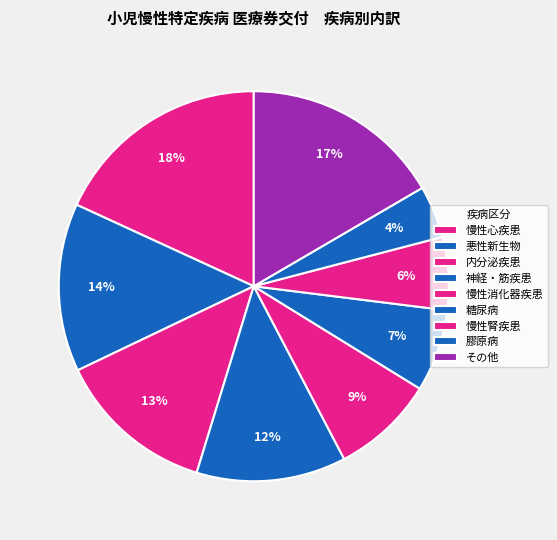

How many segments does this pie chart have?

9